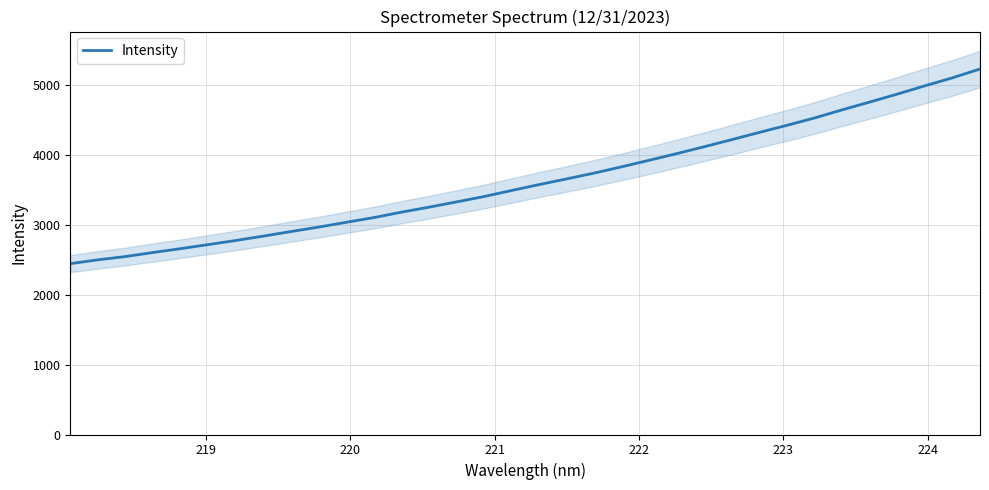

What is the average value?

3641.9